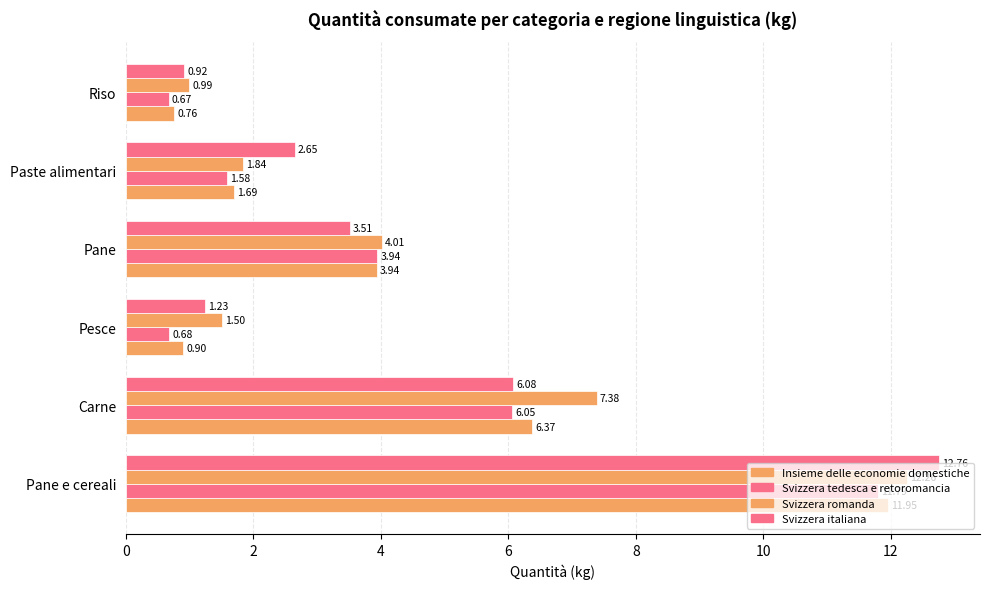

At how many categories does at least one series exceed 4?

3